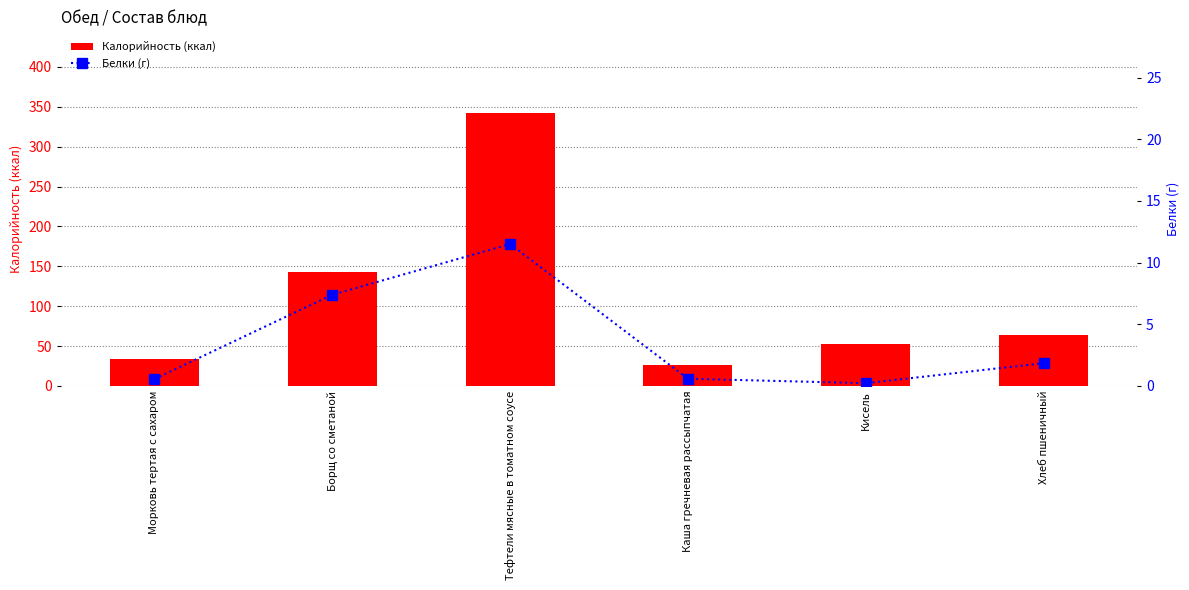

Rank the series by their maximum value, from lowest to highest.

Белки (г), Калорийность (ккал)